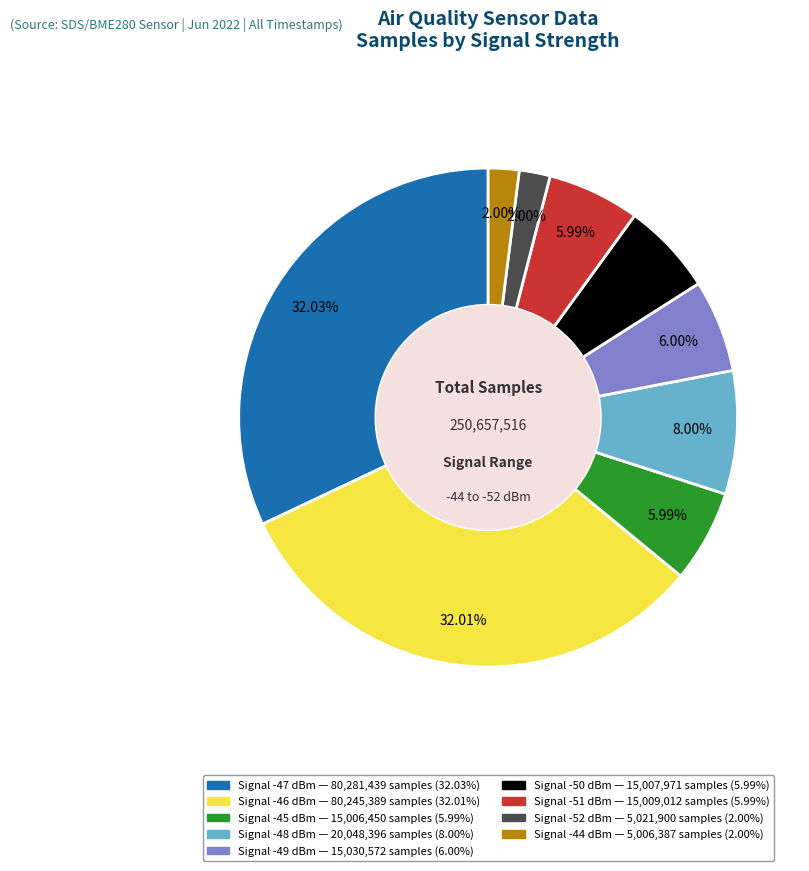

Does any single category account for the majority?

No